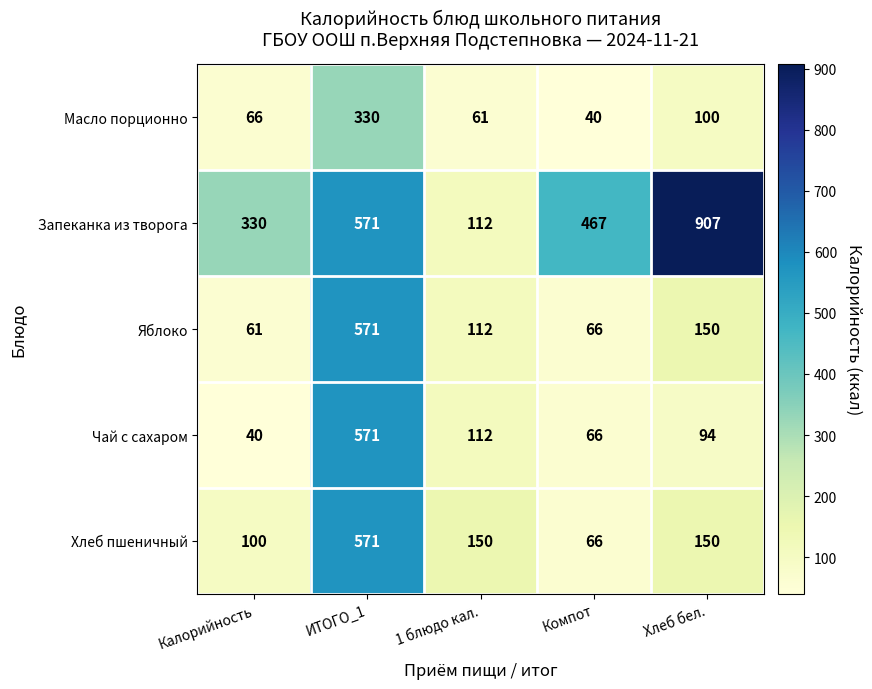

Which category has the highest value across all series?

Хлеб бел.